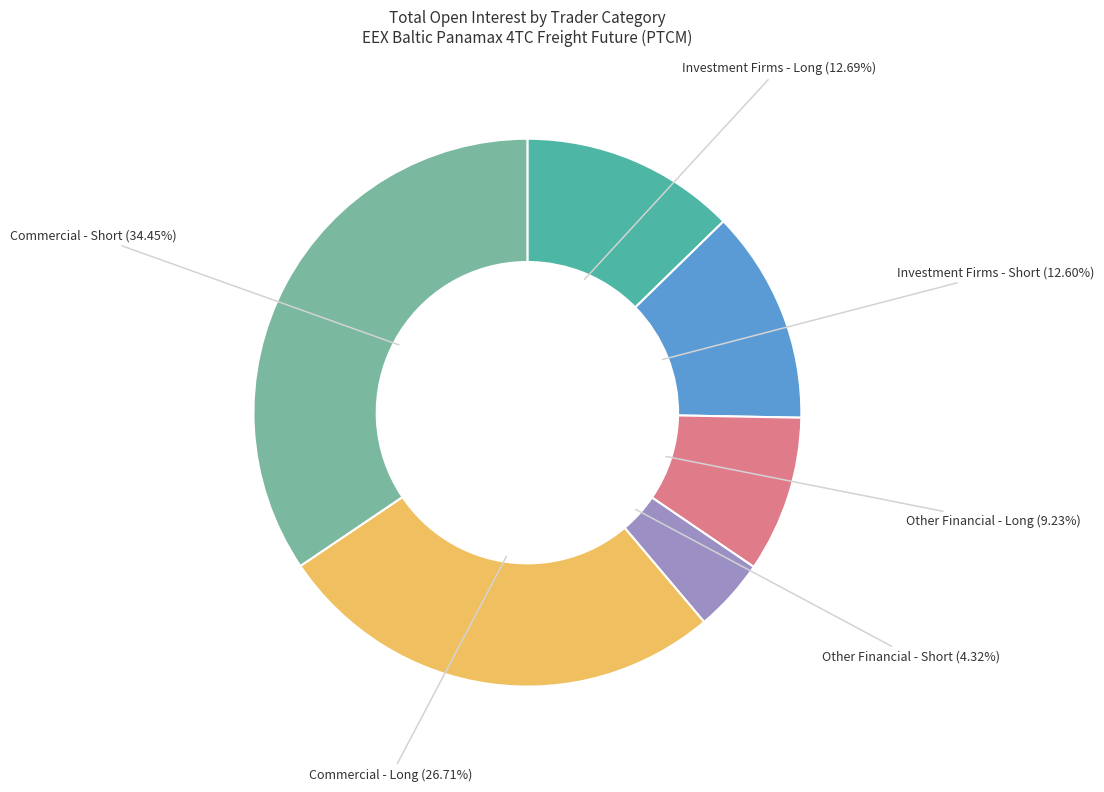

Is there a majority slice in this chart?

No